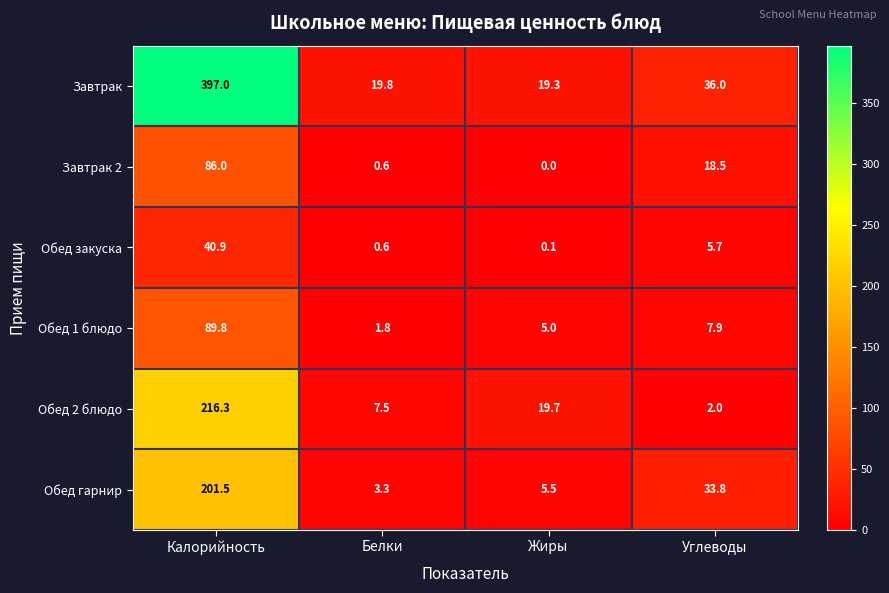

Which series changed the most between Калорийность and Белки?

Завтрак